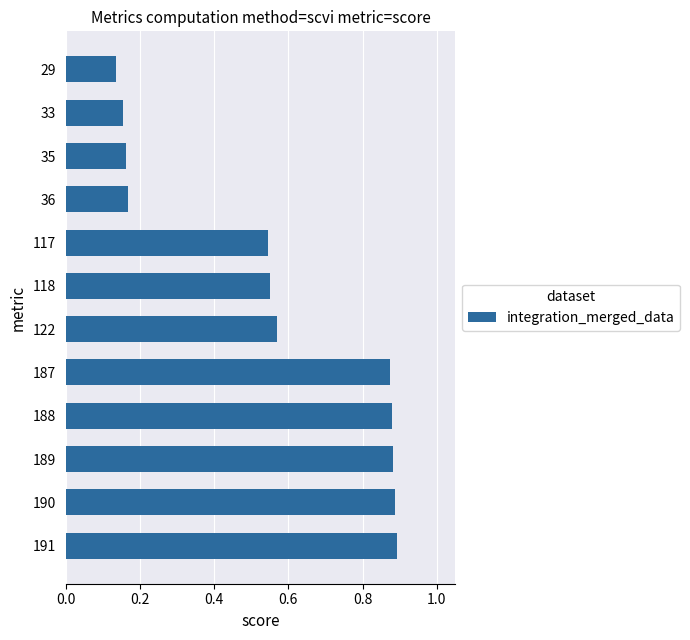

How many values are between 0 and 1?

12